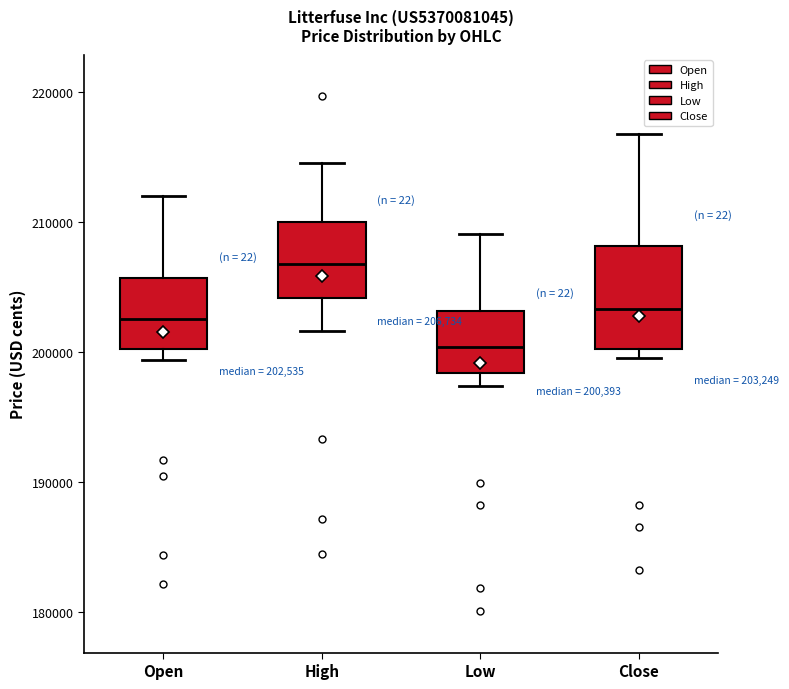

Which box is the tallest, from its lower edge to its upper edge?

Close